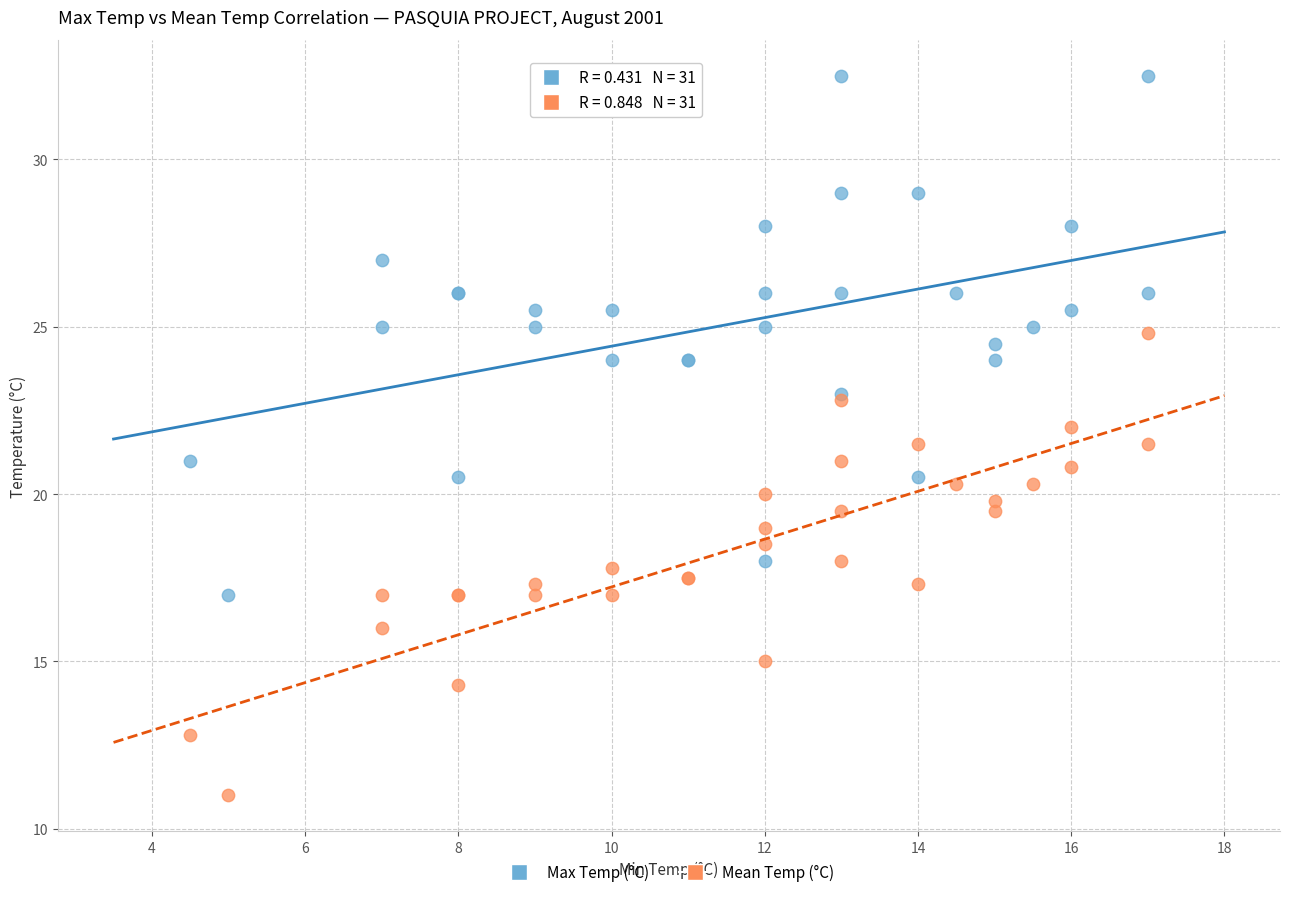

Which series reaches the minimum Y coordinate?

Mean Temp (°C)